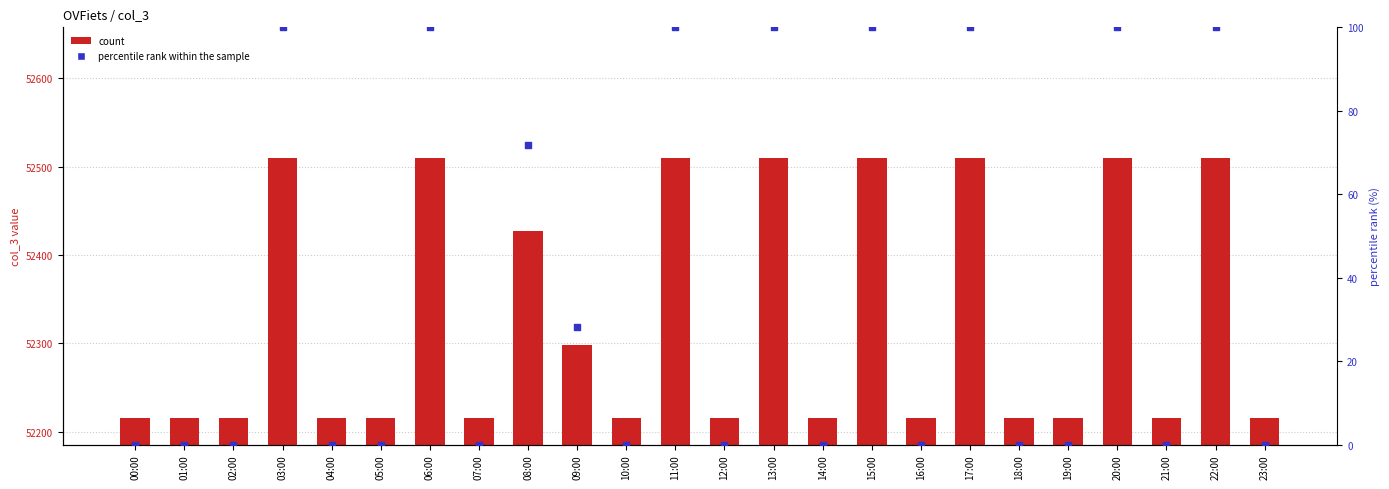

Which series contains the highest Y value?

col_3